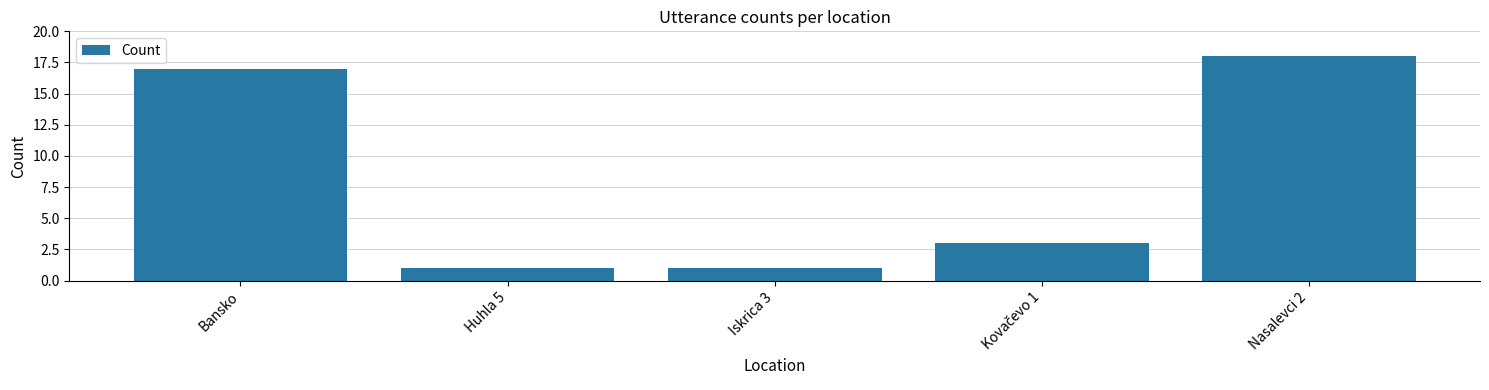

What is the change in value from Bansko to Nasalevci 2?

+1